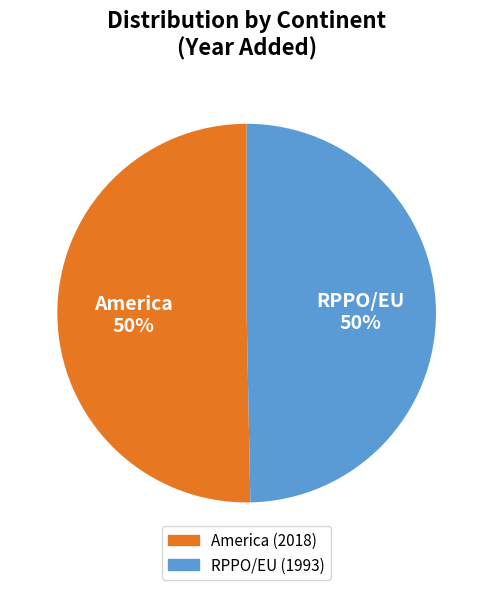

What is the ratio of the value at America to the value at RPPO/EU?

1.0